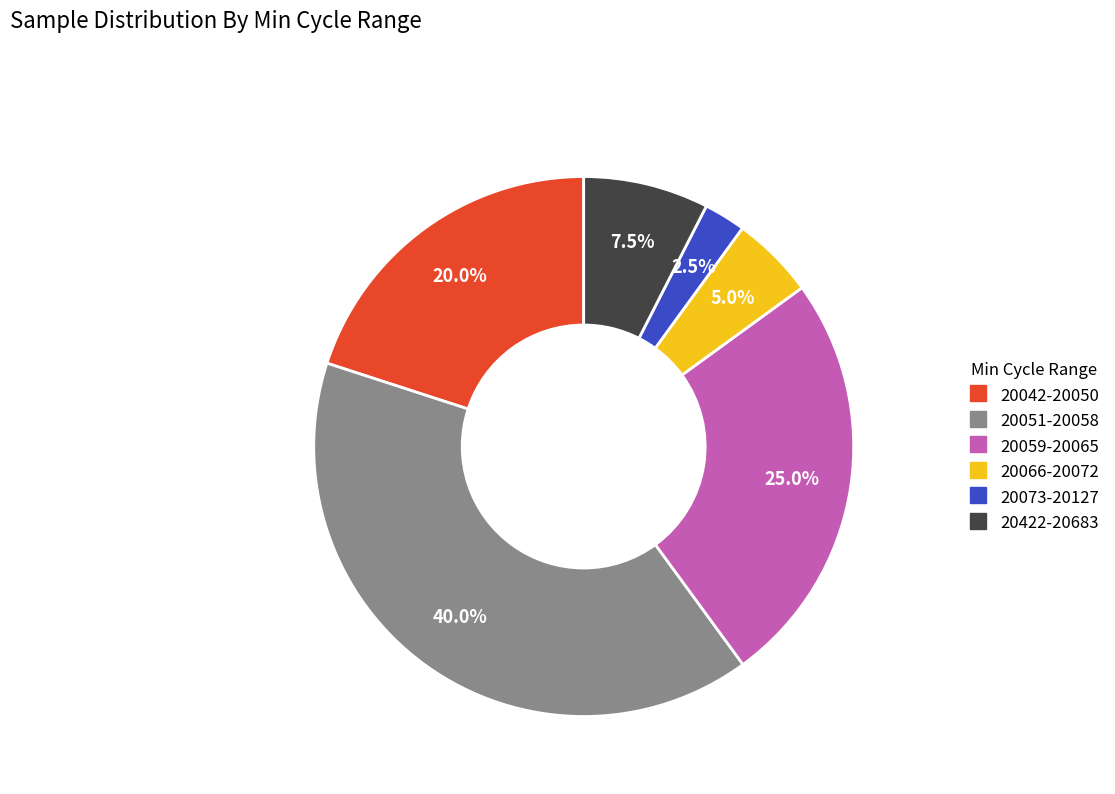

Does any single category account for the majority?

No